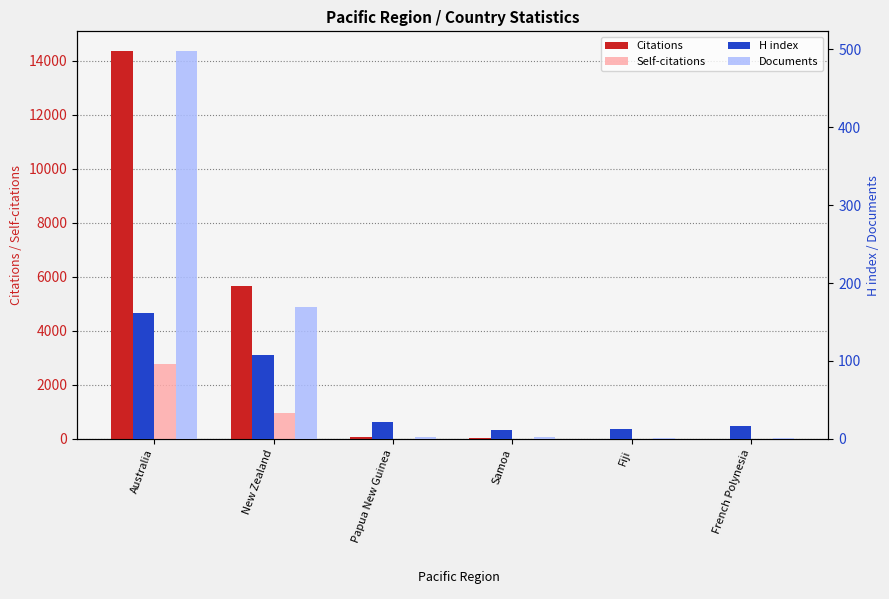

Reading left to right, list all the values displayed in this chart.

Citations: Australia=14362	New Zealand=5666	Papua New Guinea=84	Samoa=19	Fiji=1	French Polynesia=5
Self-citations: Australia=2767	New Zealand=956	Papua New Guinea=11	Samoa=0	Fiji=0	French Polynesia=0
H index: Australia=162	New Zealand=107	Papua New Guinea=22	Samoa=12	Fiji=13	French Polynesia=16
Documents: Australia=498	New Zealand=169	Papua New Guinea=3	Samoa=3	Fiji=1	French Polynesia=1